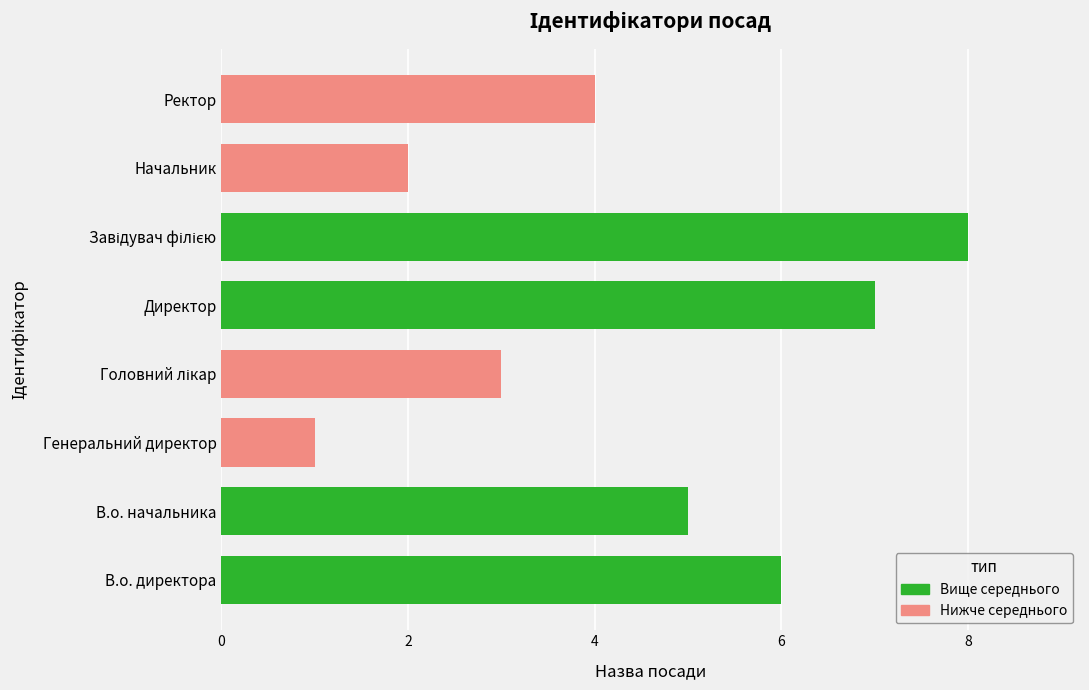

At 6, list the series in order from largest to smallest.

Вище середнього, Нижче середнього